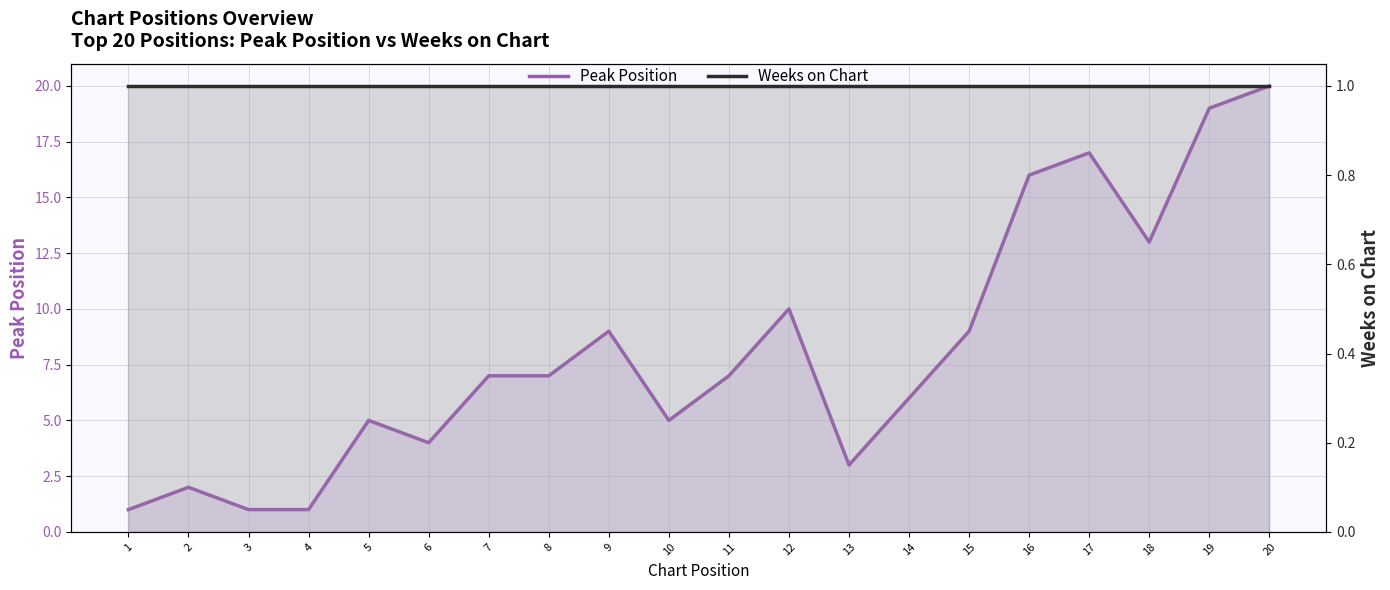

Which series has the largest total across all categories?

Peak Position